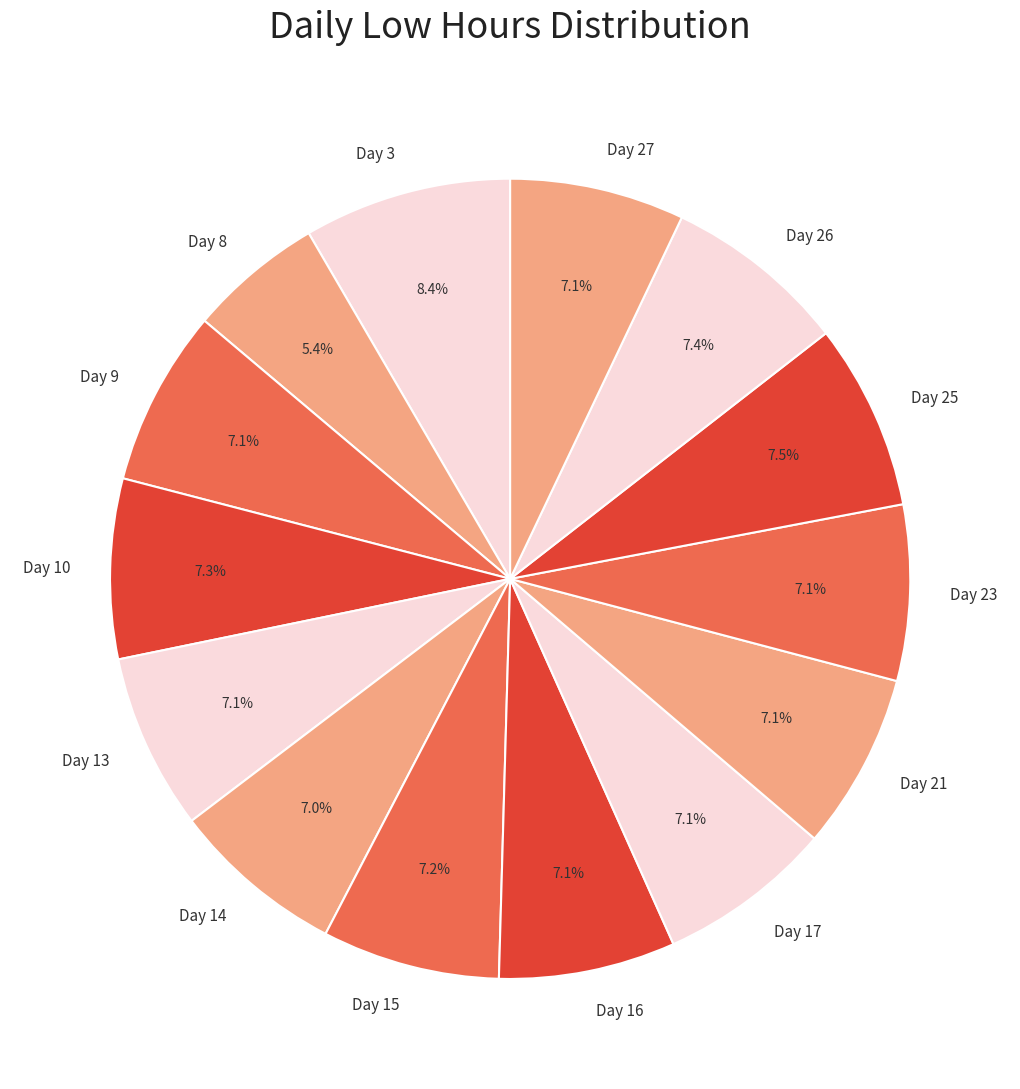

Approximately how many times larger is the value at Day 17 compared to Day 3?

0.8